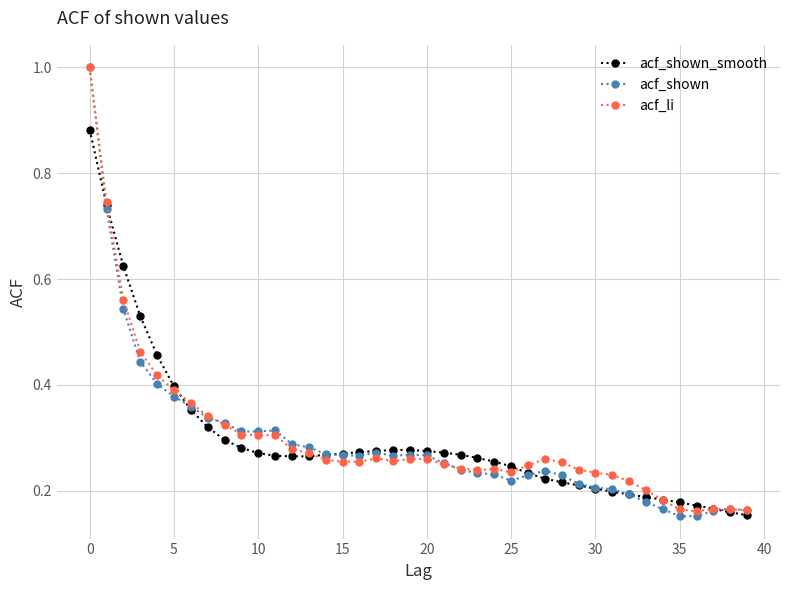

Which series has the largest range (max minus min)?

acf_shown